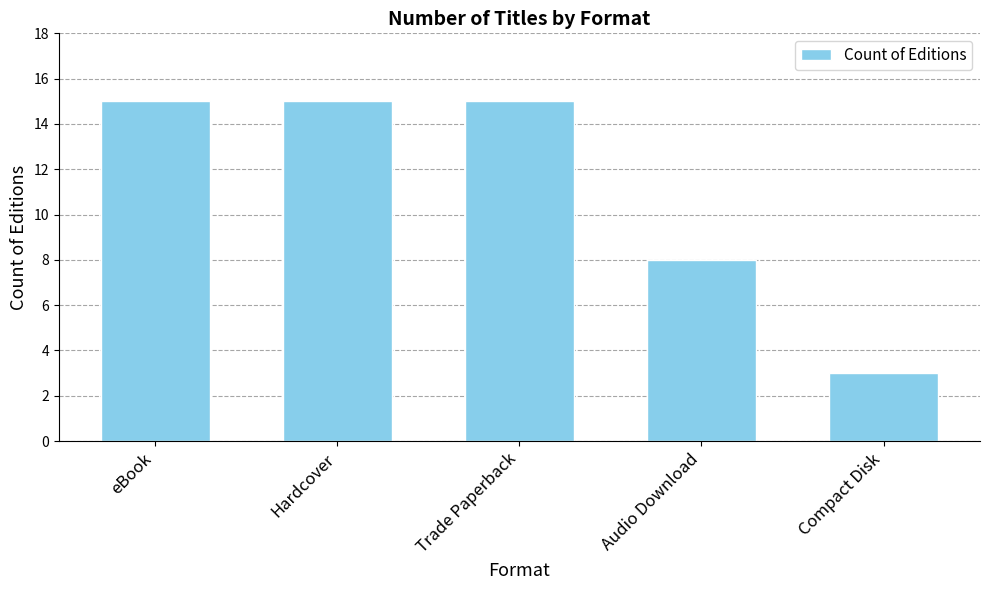

What is the minimum value shown in the chart?

3